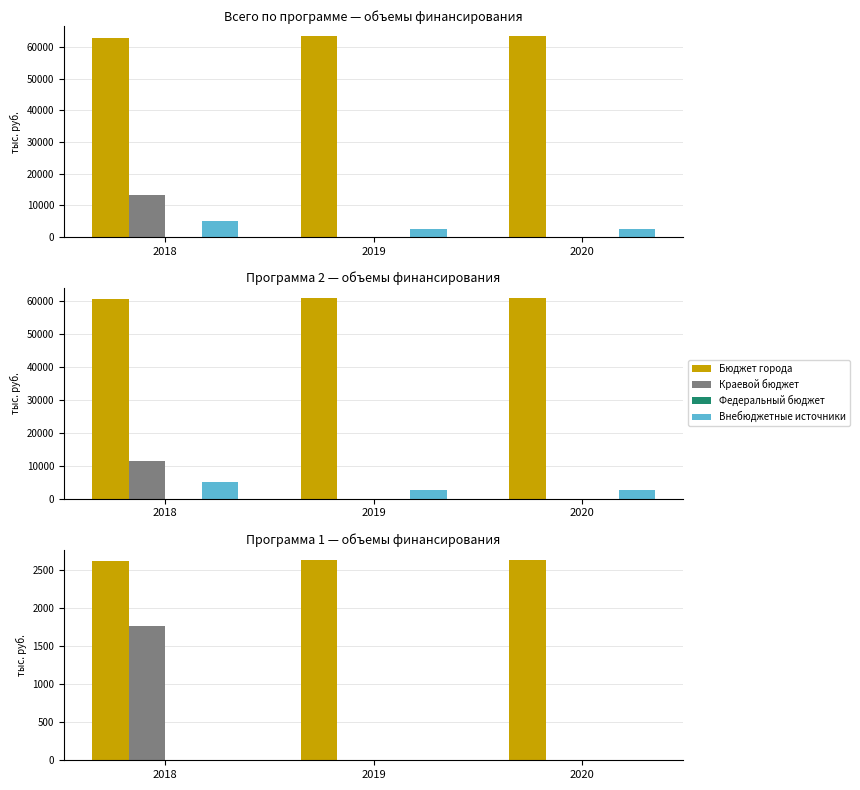

Between 2018 and 2019, which is larger?

2019